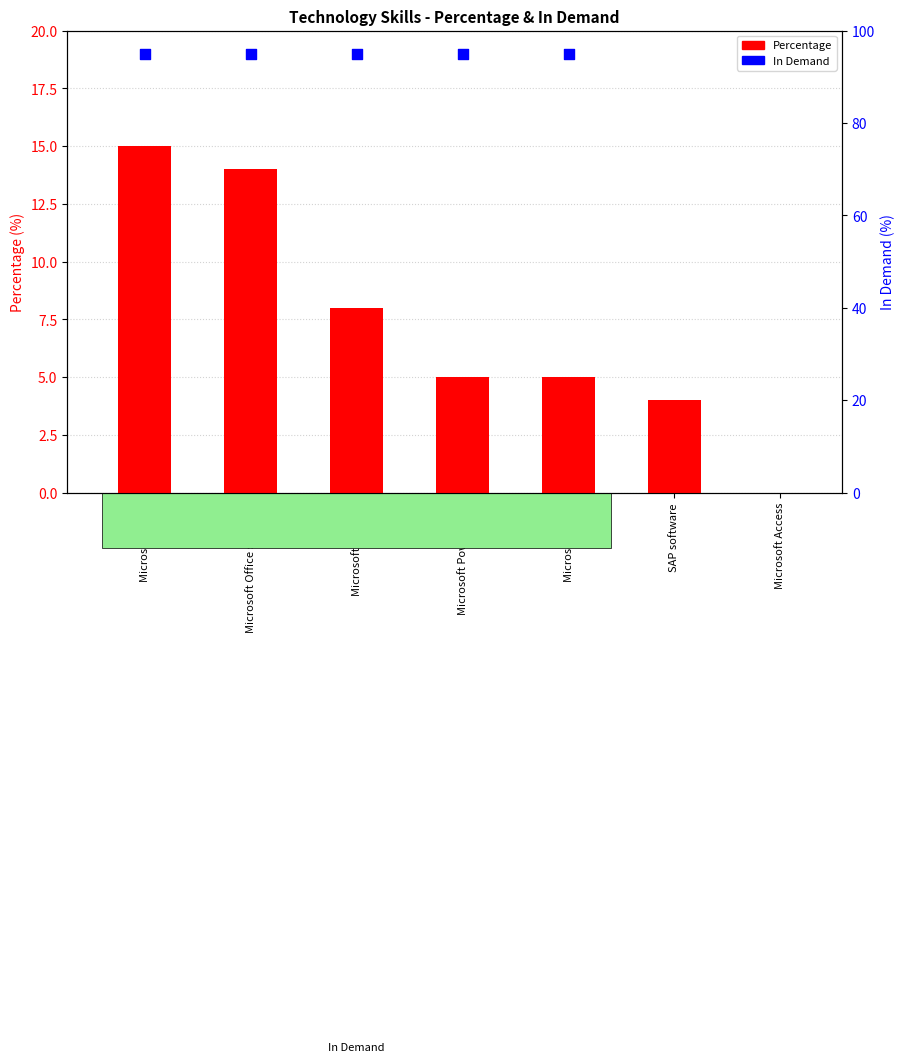

Which series reaches the maximum Y coordinate?

In Demand